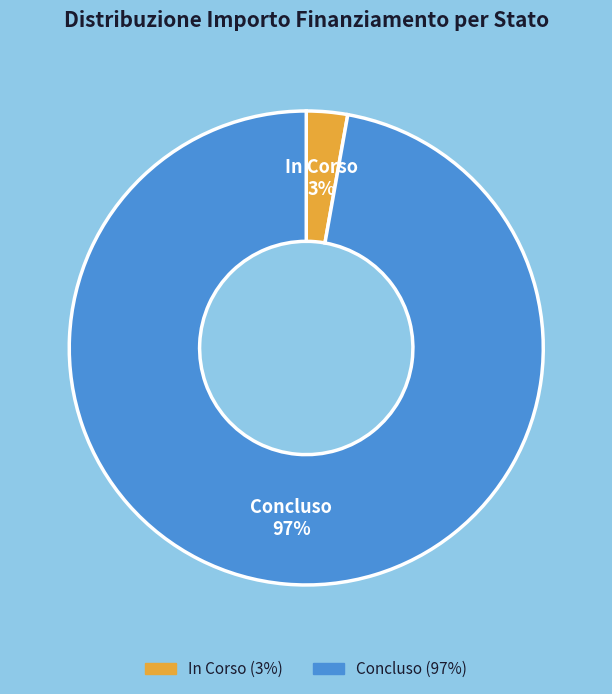

Is there any slice that represents more than half of the pie?

Yes